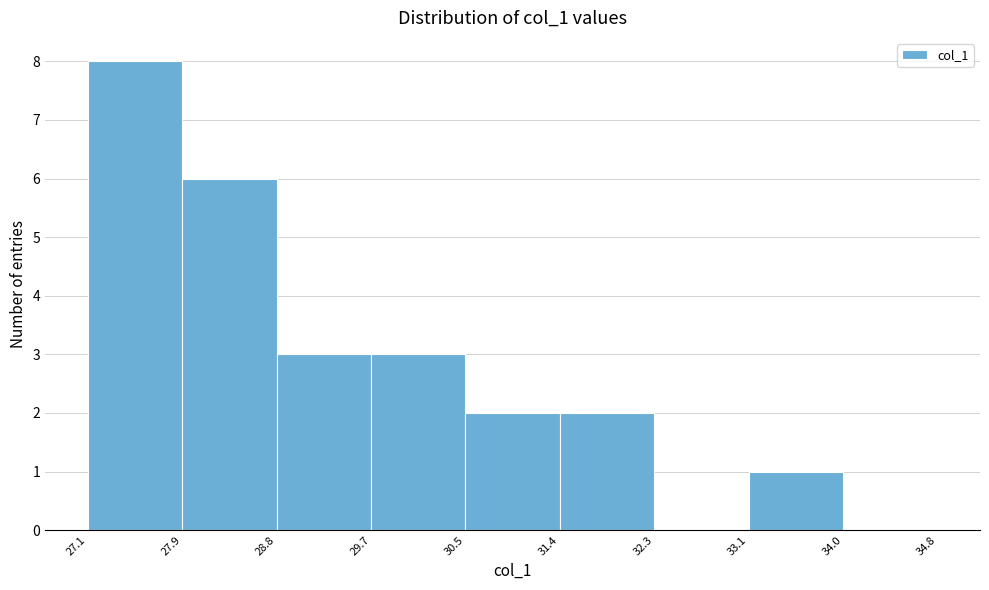

How tall is the bar that spans 30.5 to 31.4 on the x-axis? The values are not printed on the chart, so give them approximately, as read against the axis.

2